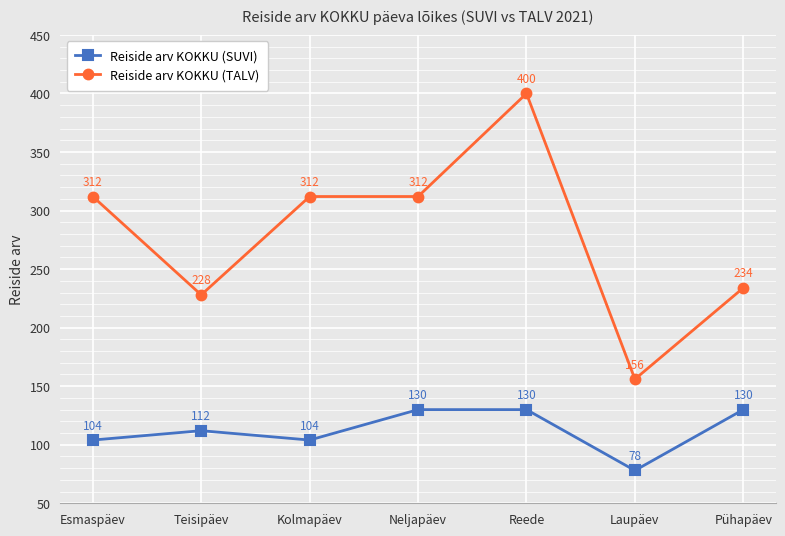

What is the spread (max minus min) of values at Pühapäev?

104